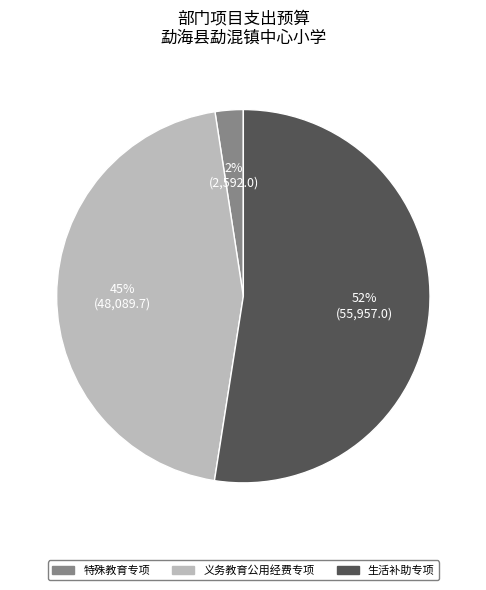

How many slices are in this pie chart?

3